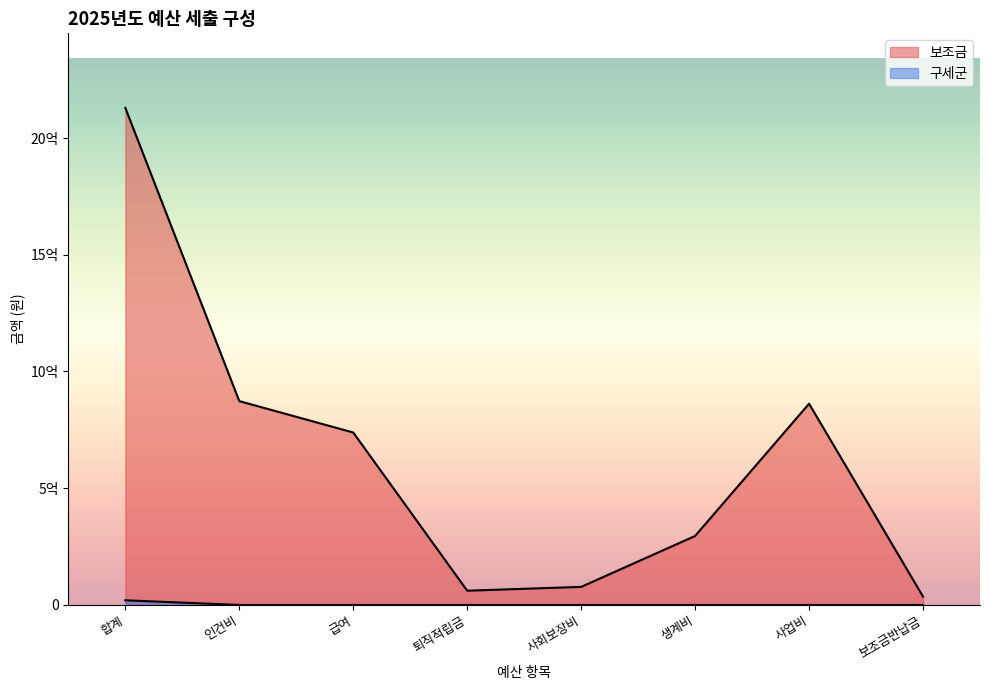

Which series has the largest total across all categories?

보조금